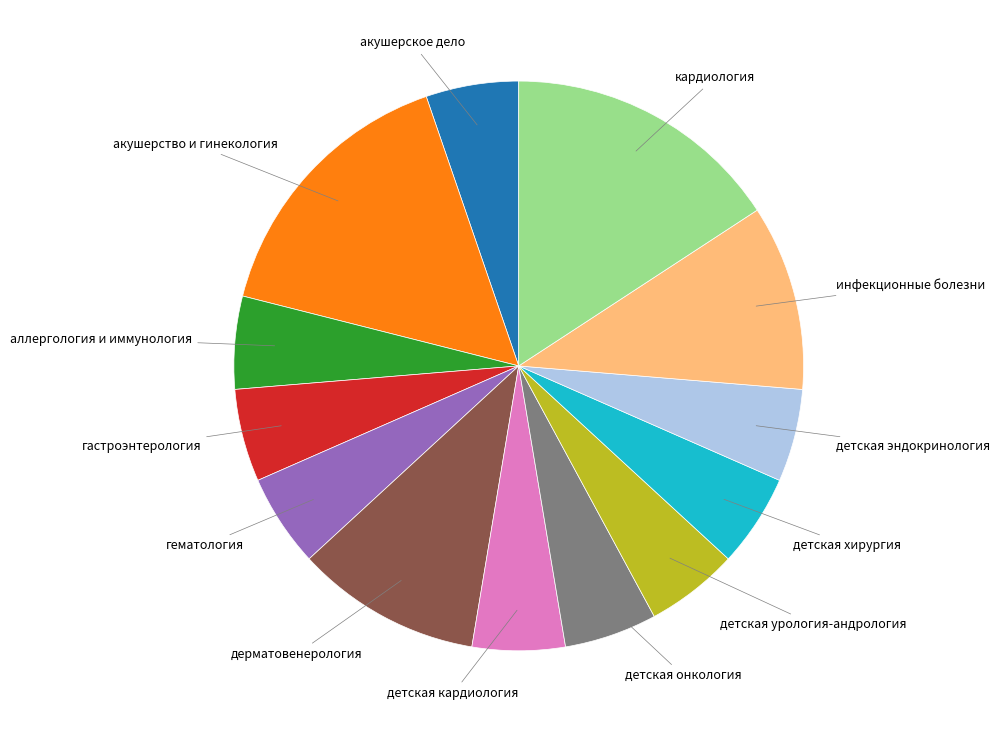

Is there any slice that represents more than half of the pie?

No